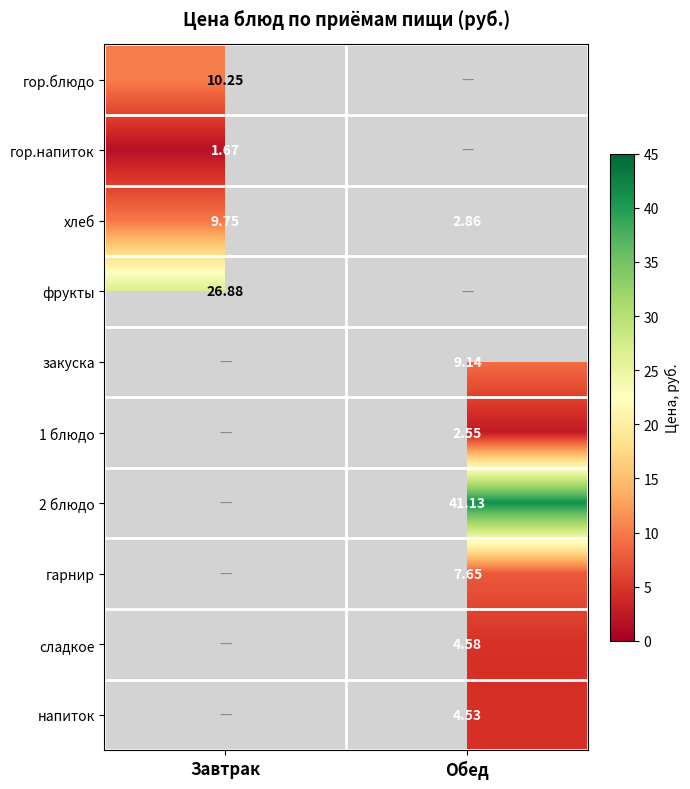

True or false: сладкое has a value of 8.0 at Обед.

False